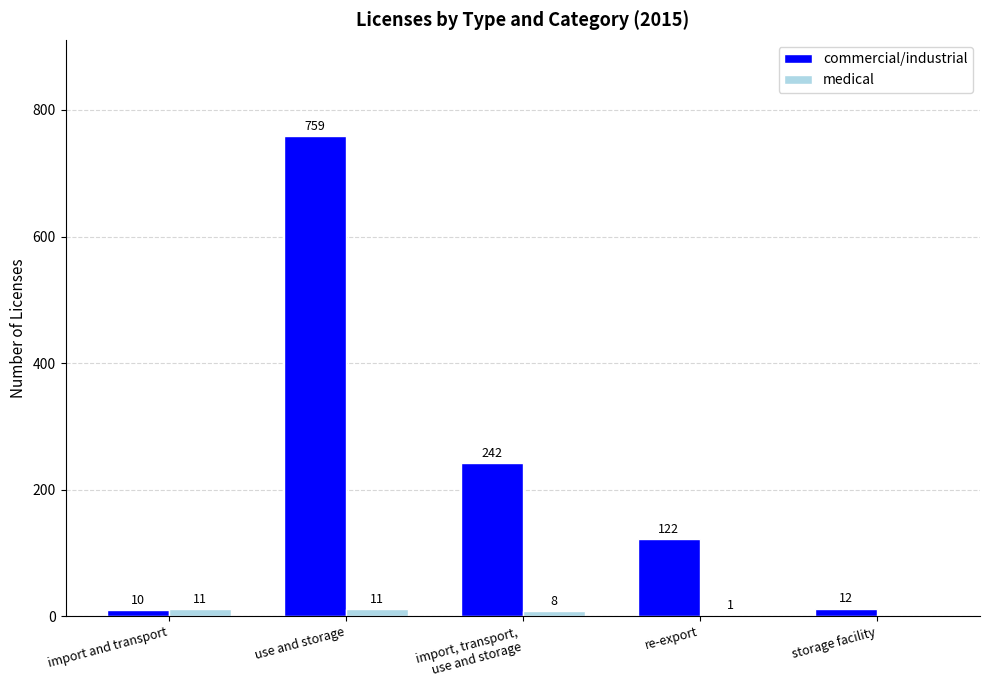

Reading right to left, transcribe all the data shown in this chart.

commercial/industrial: storage facility=12	re-export=122	import, transport,
use and storage=242	use and storage=759	import and transport=10
medical: storage facility=0	re-export=1	import, transport,
use and storage=8	use and storage=11	import and transport=11